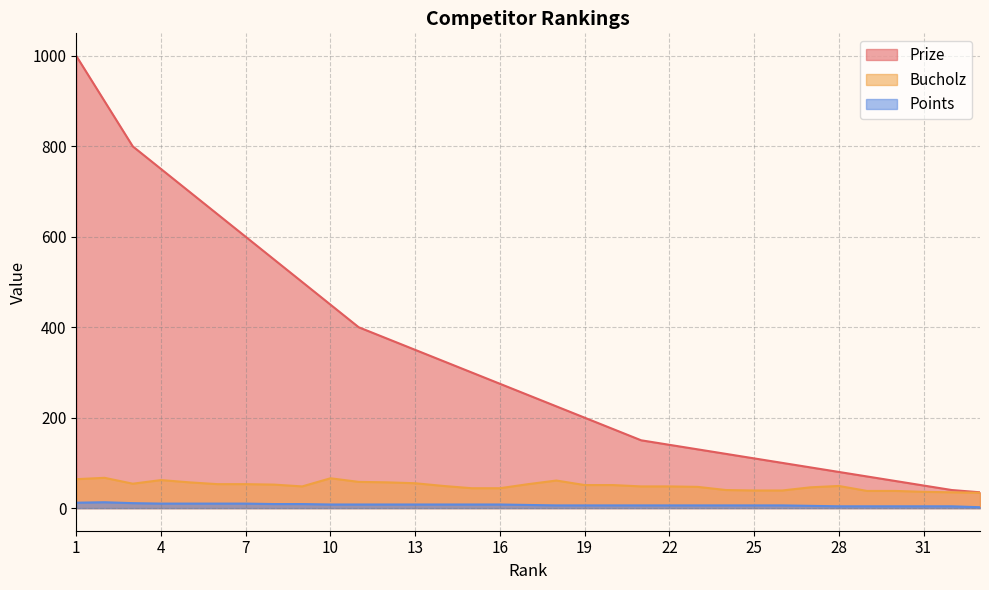

Is it true that Prize equals 375 at 12?

True